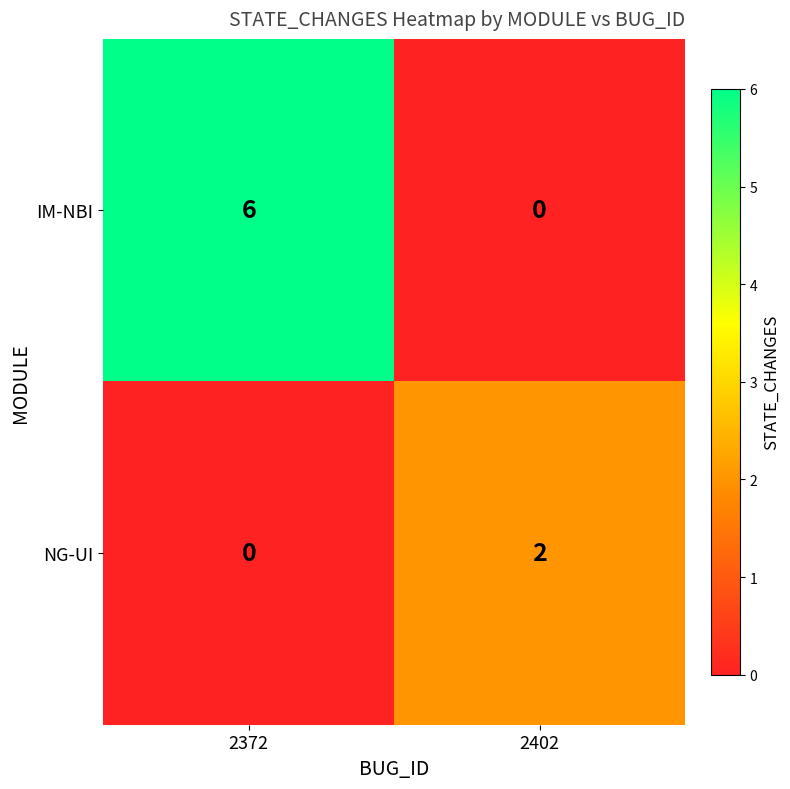

Which series has the largest total across all categories?

IM-NBI